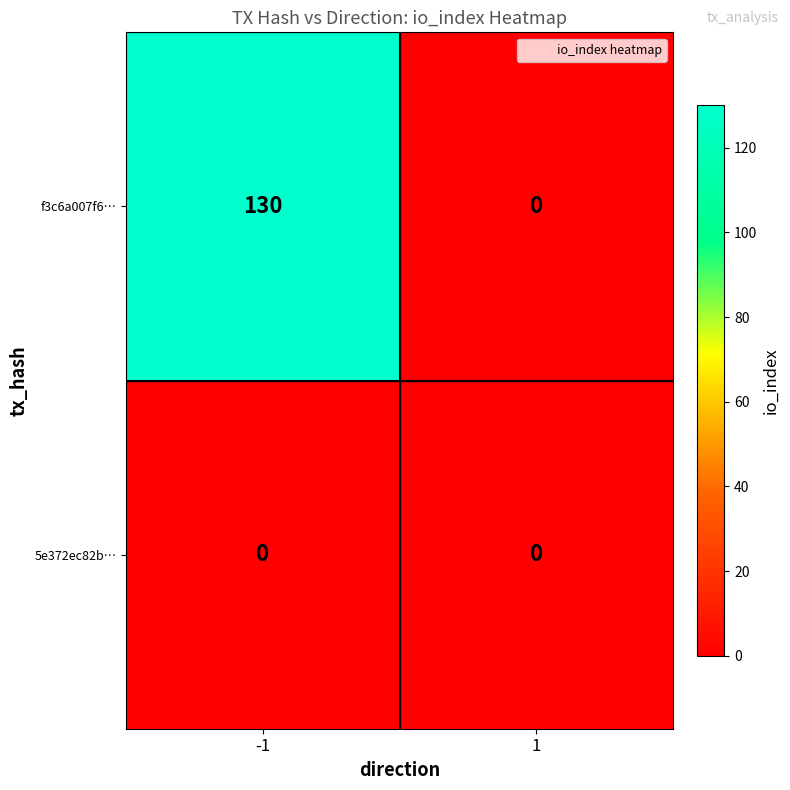

What is the sum of the f3c6a007f6… values at -1 and 1?

130